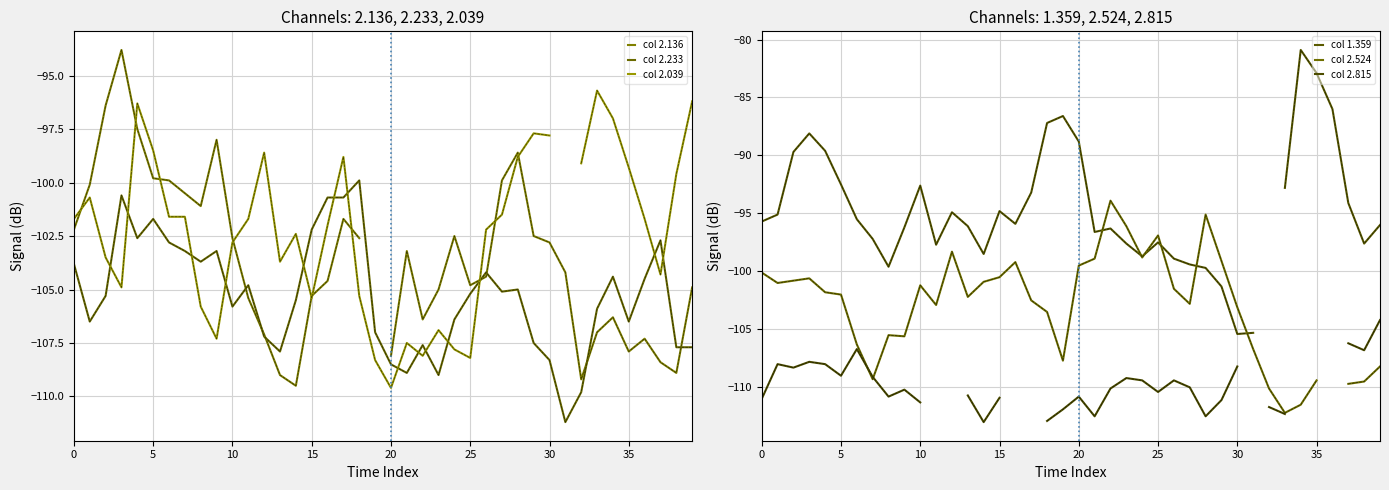

True or false: col 2.815 has a value of nan at 31.

False